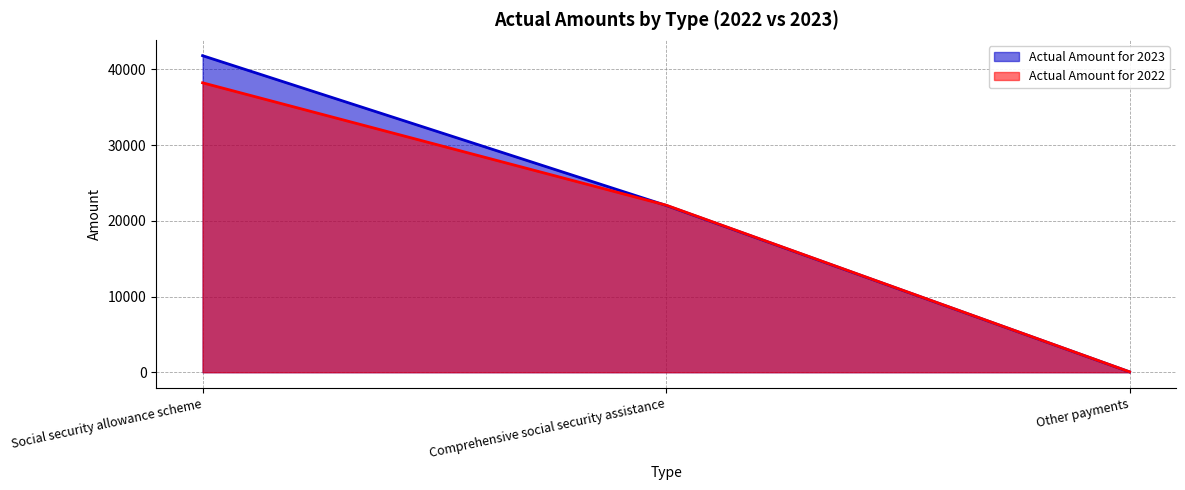

Which has a higher value, Comprehensive social security assistance or Social security allowance scheme?

Social security allowance scheme